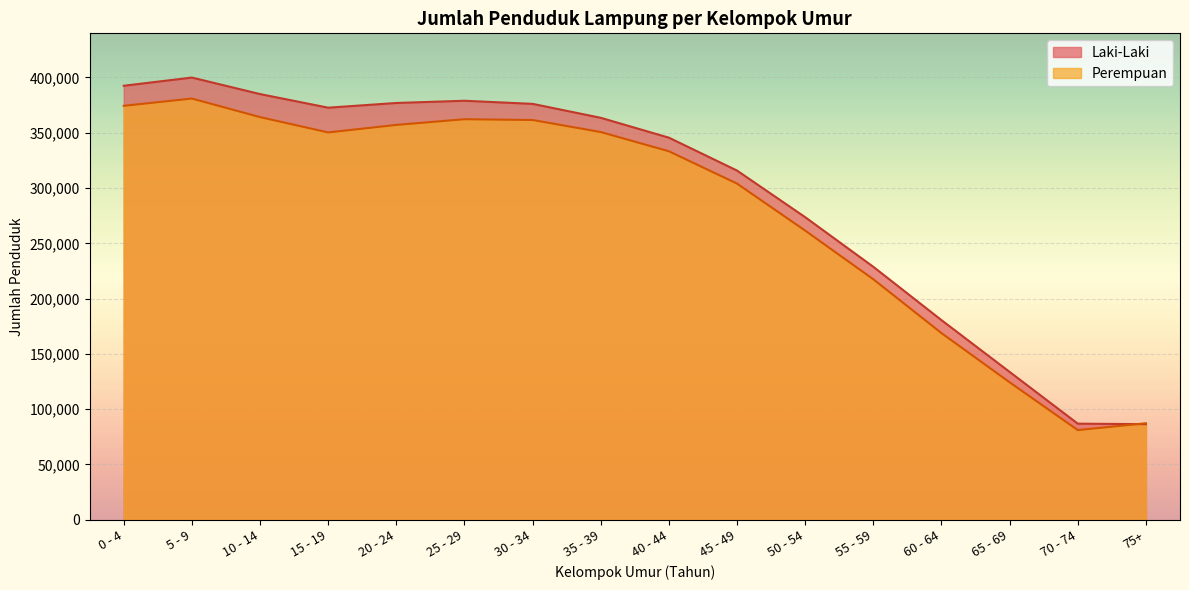

What is the label of the 4th point from the left?

15 - 19